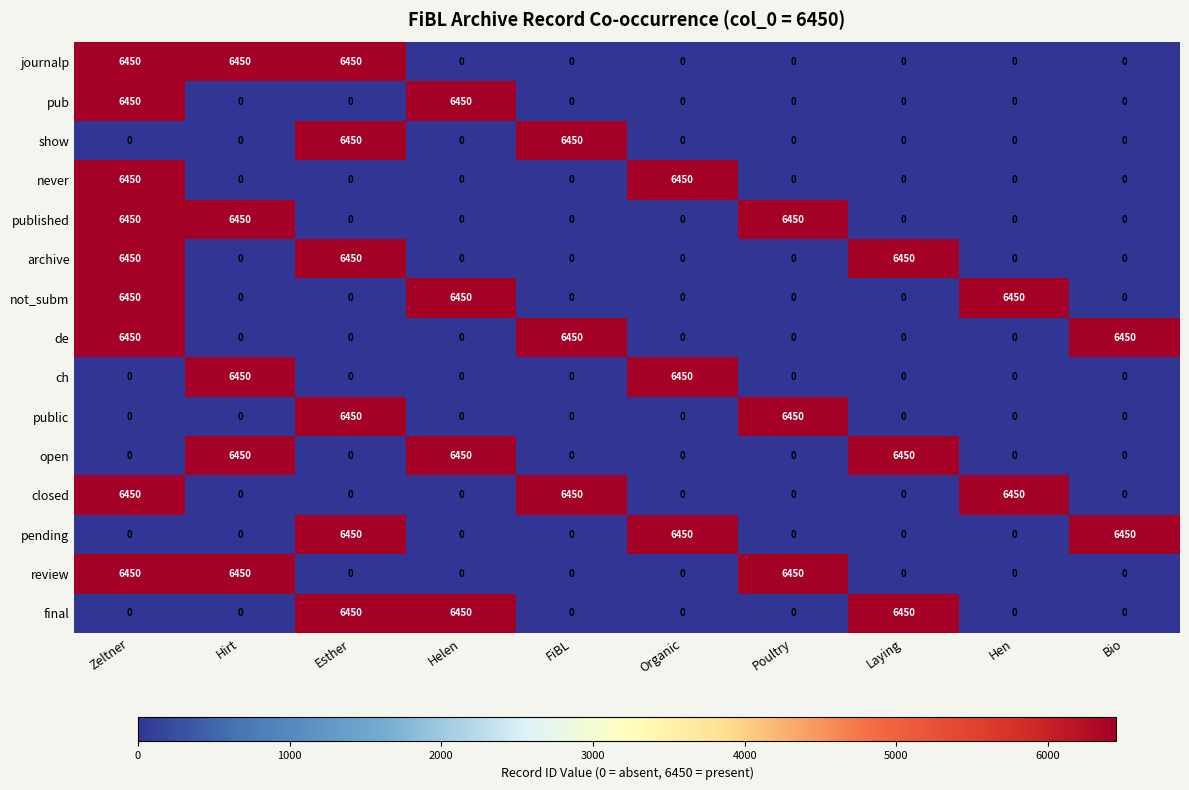

At how many categories does at least one series exceed 1694?

10